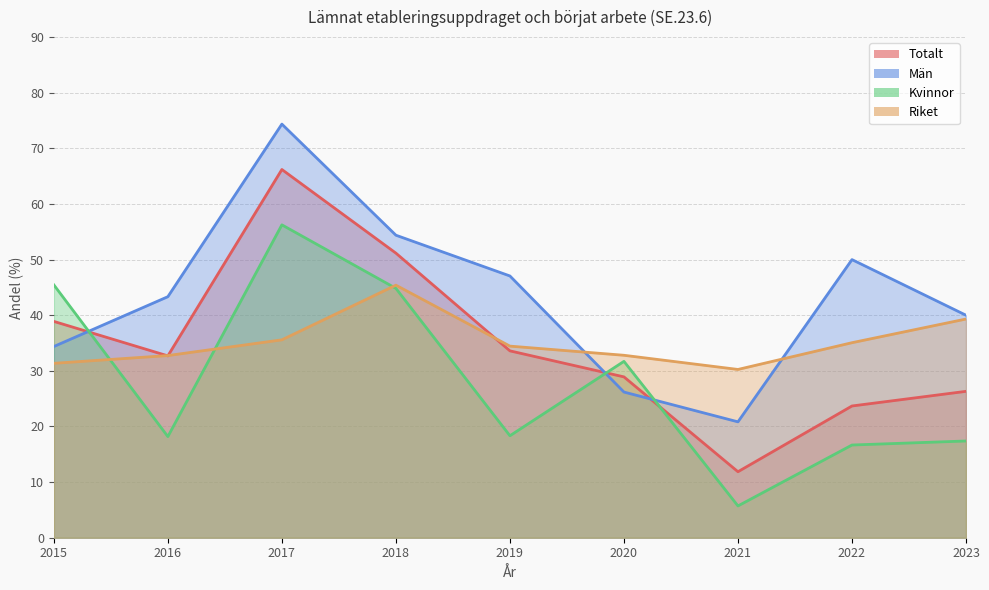

Read the Kvinnor value at 2021.

5.7